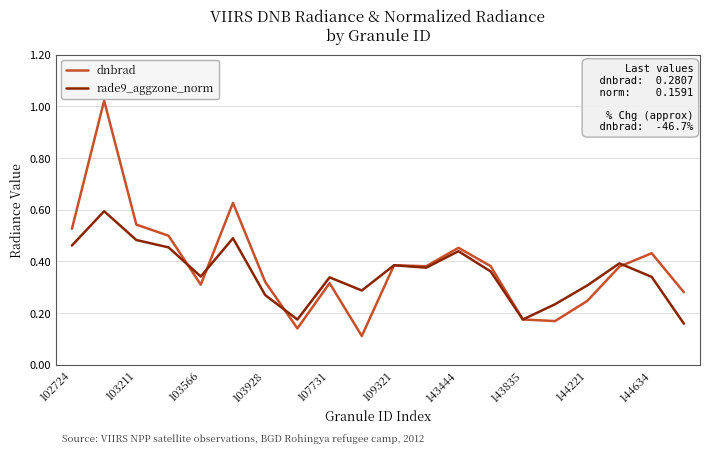

What is the sum of all rade9_aggzone_norm values?

7.1